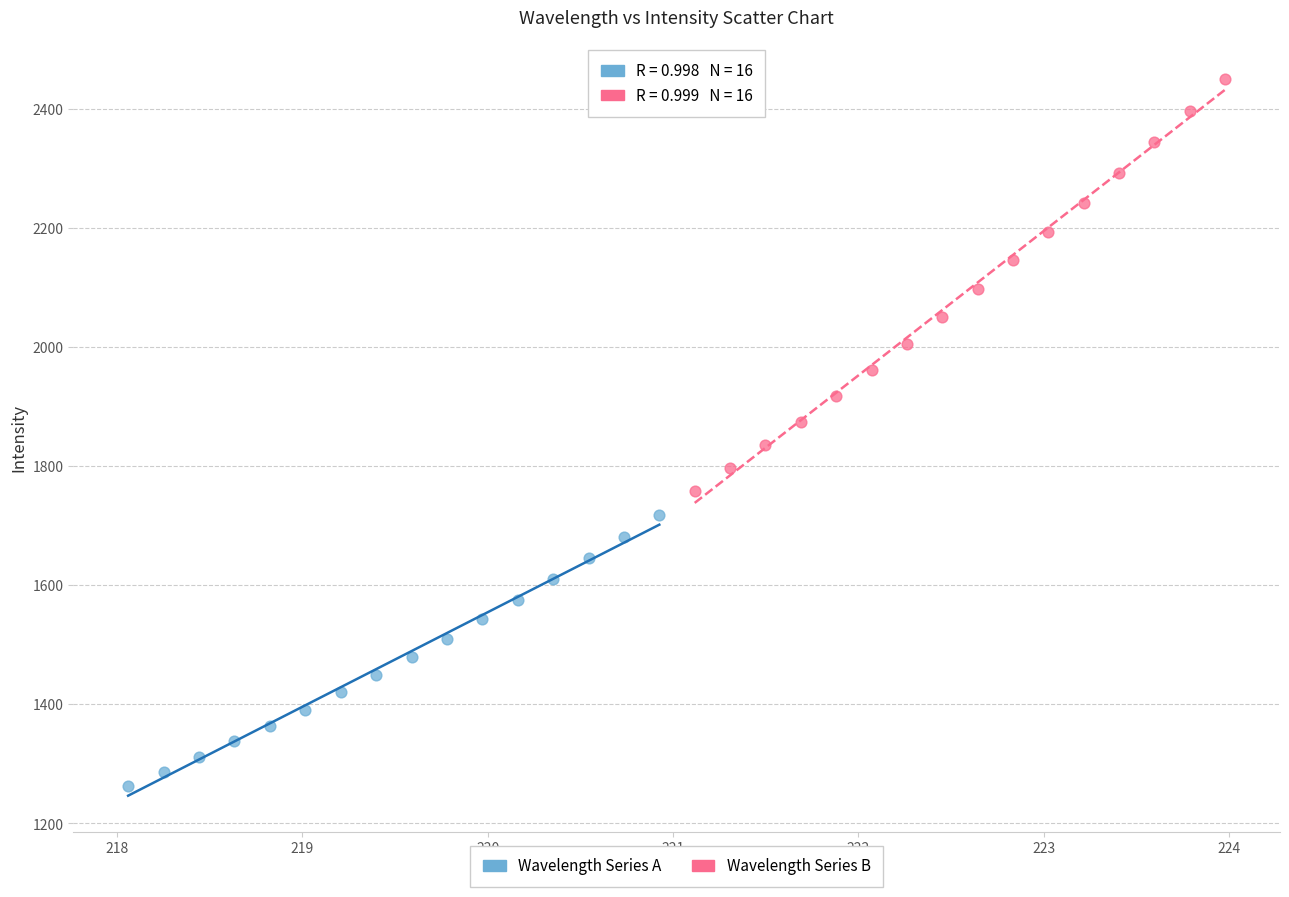

Which series reaches the maximum Y coordinate?

Wavelength Series B